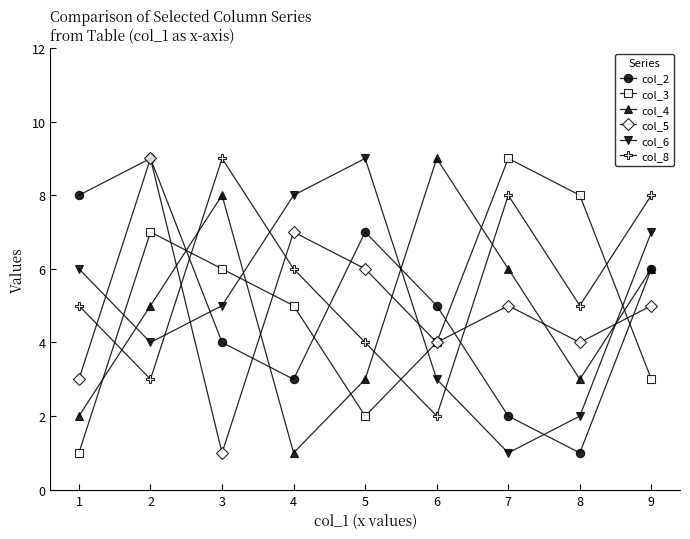

Count the col_2 values in the range 3 to 7.

5